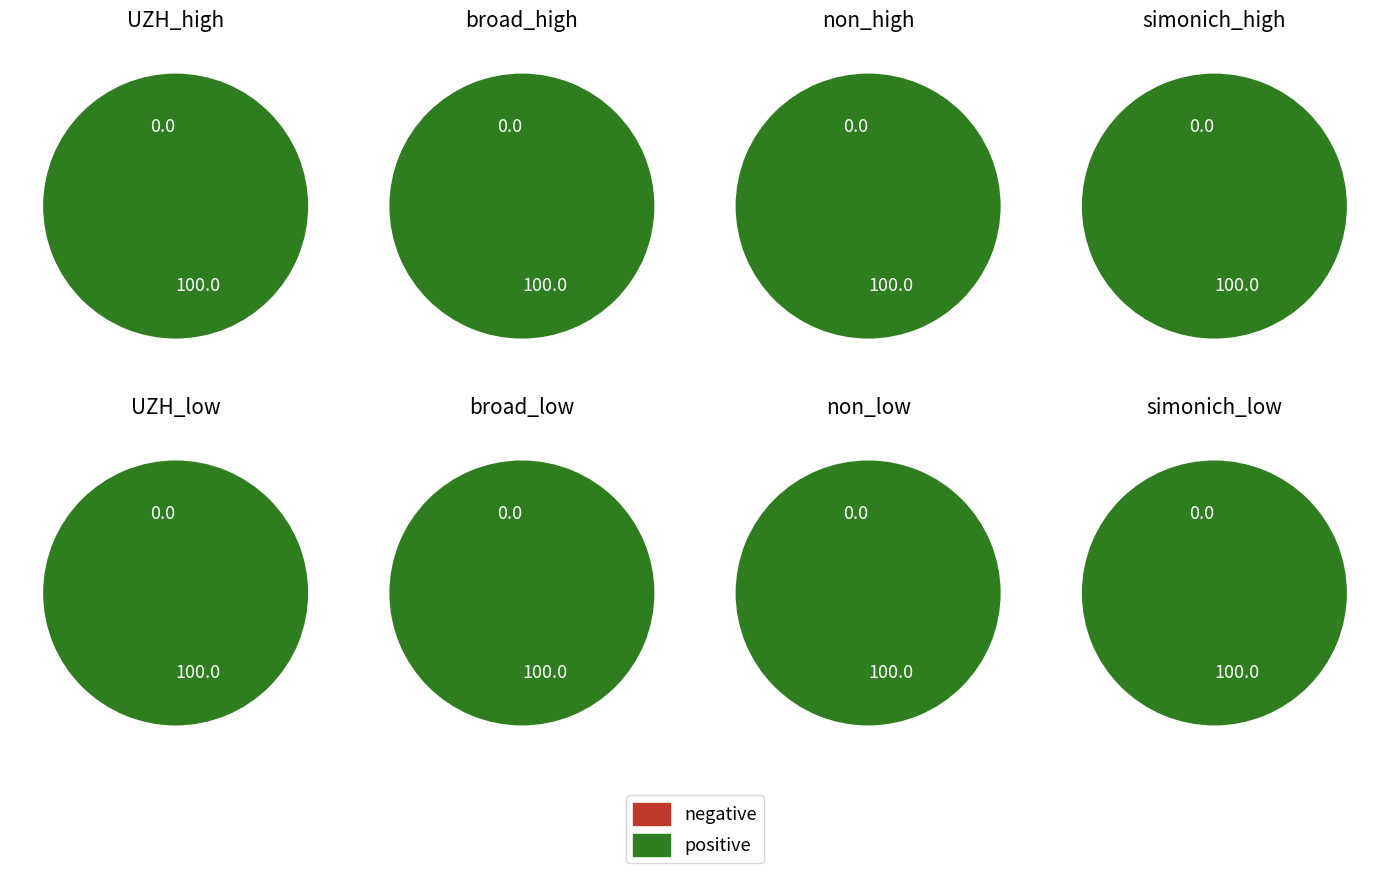

Is it true that io_index_0 is 1% of the pie?

False